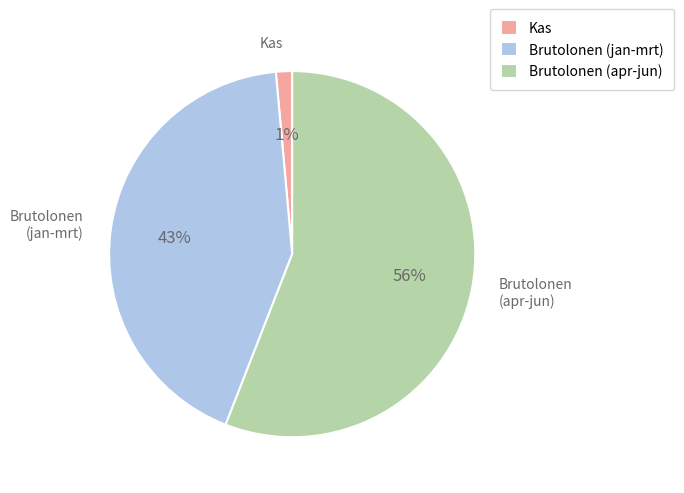

True or false: Brutolonen (apr-jun) accounts for 56% of the total.

True